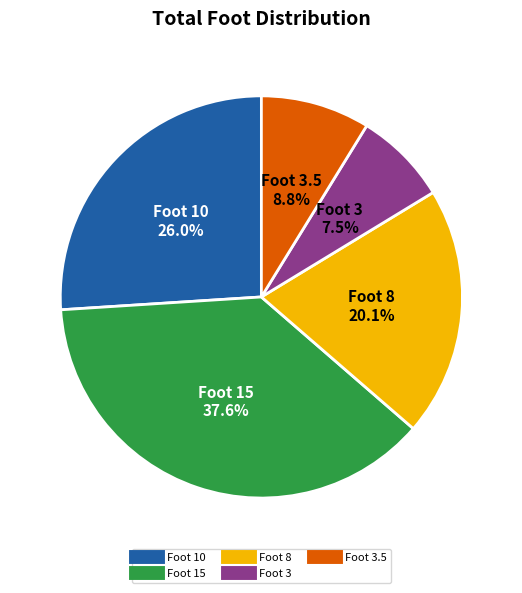

Is there a majority slice in this chart?

No